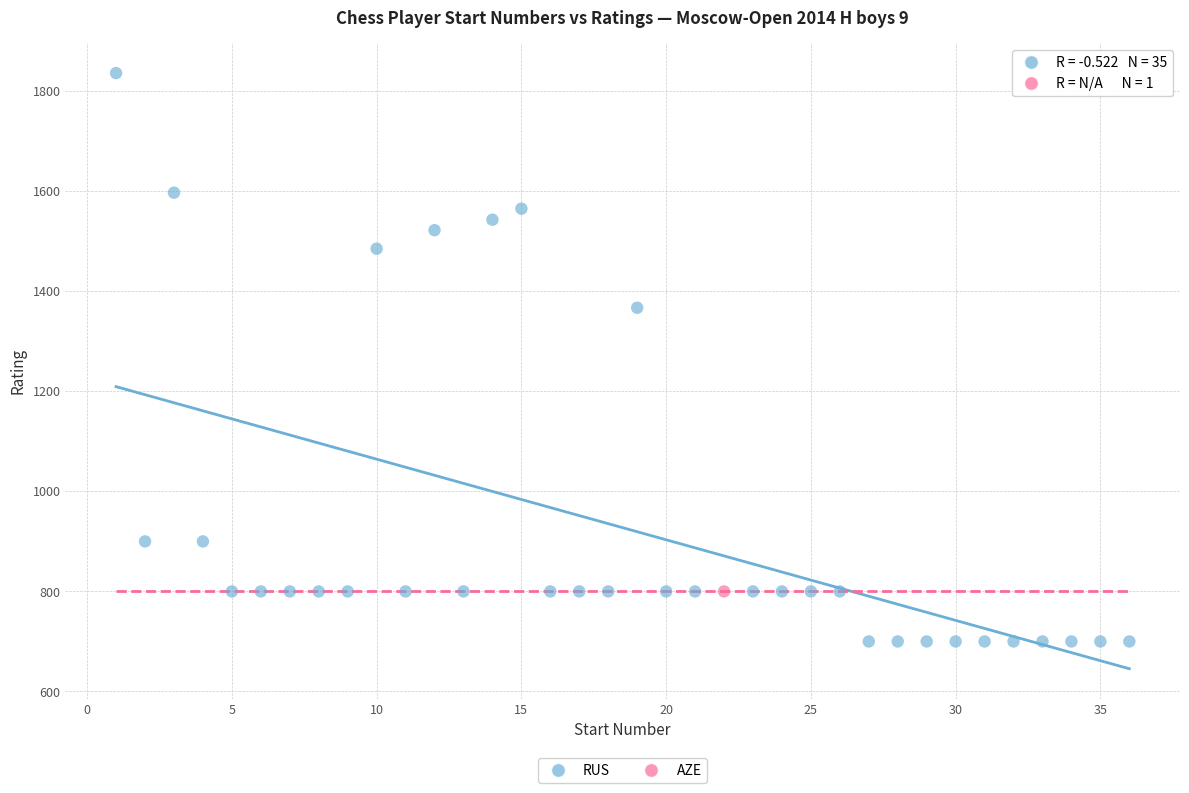

What are all the series names shown in the legend?

RUS, AZE